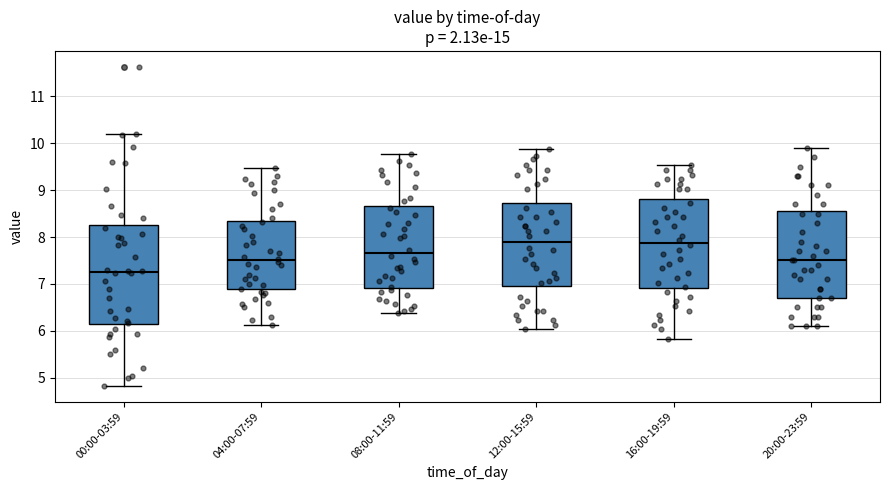

Reading left to right, read every box against the y-axis: the position of its median line, the range the box covers, and the ends of its whiskers. The values are not printed on the chart, so give them approximately, as read against the axis.

00:00-03:59: median 7.3, box 6.1 to 8.3, whiskers 4.8 to 10.2
04:00-07:59: median 7.5, box 6.9 to 8.3, whiskers 6.1 to 9.5
08:00-11:59: median 7.7, box 6.9 to 8.7, whiskers 6.4 to 9.8
12:00-15:59: median 7.9, box 7.0 to 8.7, whiskers 6.0 to 9.9
16:00-19:59: median 7.9, box 6.9 to 8.8, whiskers 5.8 to 9.5
20:00-23:59: median 7.5, box 6.7 to 8.6, whiskers 6.1 to 9.9